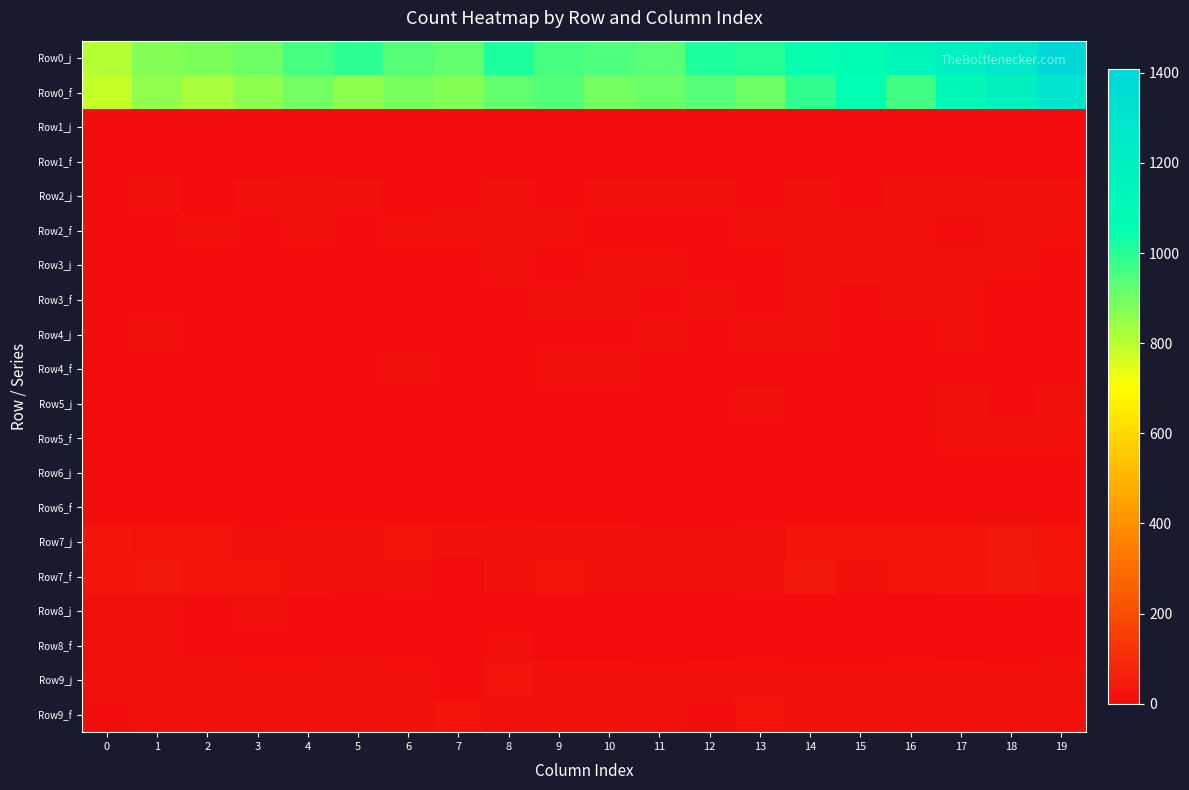

Reading left to right, what are all the values shown in this chart?

Row0_j: 0=803	1=870	2=880	3=903	4=959	5=991	6=935	7=923	8=1014	9=960	10=948	11=931	12=1013	13=1003	14=1045	15=1059	16=1125	17=1190	18=1263	19=1408
Row0_f: 0=783	1=854	2=822	3=863	4=900	5=862	6=886	7=871	8=922	9=942	10=891	11=911	12=936	13=906	14=986	15=1054	16=964	17=1093	18=1186	19=1290
Row1_j: 0=6	1=3	2=5	3=7	4=3	5=6	6=4	7=6	8=3	9=0	10=3	11=1	12=0	13=2	14=2	15=1	16=2	17=0	18=4	19=2
Row1_f: 0=6	1=6	2=2	3=0	4=3	5=2	6=1	7=5	8=4	9=4	10=3	11=2	12=0	13=1	14=3	15=0	16=0	17=2	18=3	19=1
Row2_j: 0=6	1=11	2=4	3=16	4=17	5=11	6=5	7=8	8=12	9=9	10=12	11=12	12=14	13=7	14=13	15=10	16=17	17=20	18=14	19=16
Row2_f: 0=9	1=8	2=12	3=9	4=12	5=8	6=13	7=14	8=11	9=11	10=8	11=9	12=8	13=13	14=13	15=11	16=13	17=10	18=20	19=11
Row3_j: 0=6	1=4	2=9	3=9	4=8	5=4	6=7	7=8	8=14	9=9	10=12	11=11	12=8	13=9	14=13	15=18	16=12	17=17	18=13	19=8
Row3_f: 0=7	1=8	2=9	3=2	4=6	5=10	6=9	7=7	8=7	9=11	10=15	11=8	12=12	13=10	14=14	15=8	16=11	17=11	18=4	19=8
Row4_j: 0=7	1=11	2=7	3=9	4=6	5=10	6=5	7=9	8=8	9=8	10=9	11=11	12=6	13=12	14=12	15=10	16=6	17=12	18=5	19=6
Row4_f: 0=5	1=4	2=8	3=2	4=5	5=6	6=11	7=6	8=4	9=11	10=12	11=8	12=10	13=3	14=5	15=8	16=8	17=10	18=5	19=10
Row5_j: 0=2	1=7	2=1	3=4	4=3	5=8	6=2	7=7	8=7	9=7	10=7	11=6	12=8	13=11	14=3	15=9	16=9	17=17	18=10	19=21
Row5_f: 0=4	1=5	2=3	3=6	4=3	5=6	6=4	7=5	8=4	9=8	10=6	11=8	12=6	13=6	14=6	15=7	16=8	17=11	18=13	19=13
Row6_j: 0=8	1=6	2=6	3=3	4=4	5=5	6=3	7=8	8=5	9=4	10=8	11=5	12=4	13=7	14=1	15=7	16=7	17=4	18=9	19=8
Row6_f: 0=6	1=4	2=3	3=4	4=7	5=9	6=7	7=3	8=8	9=4	10=2	11=5	12=5	13=6	14=6	15=8	16=2	17=7	18=10	19=10
Row7_j: 0=31	1=23	2=23	3=15	4=20	5=18	6=25	7=17	8=18	9=18	10=18	11=15	12=15	13=15	14=26	15=26	16=22	17=32	18=33	19=24
Row7_f: 0=25	1=34	2=32	3=25	4=17	5=18	6=13	7=5	8=21	9=24	10=21	11=19	12=19	13=16	14=34	15=20	16=24	17=28	18=33	19=29
Row8_j: 0=13	1=12	2=10	3=12	4=8	5=5	6=8	7=3	8=2	9=6	10=5	11=3	12=3	13=6	14=3	15=5	16=4	17=3	18=5	19=9
Row8_f: 0=11	1=13	2=10	3=9	4=9	5=6	6=8	7=4	8=13	9=3	10=4	11=3	12=2	13=6	14=5	15=4	16=6	17=4	18=4	19=8
Row9_j: 0=11	1=13	2=20	3=16	4=16	5=19	6=16	7=9	8=25	9=18	10=20	11=13	12=19	13=16	14=16	15=11	16=14	17=19	18=15	19=17
Row9_f: 0=10	1=14	2=15	3=14	4=11	5=16	6=17	7=26	8=14	9=17	10=18	11=16	12=10	13=23	14=17	15=18	16=12	17=12	18=15	19=15